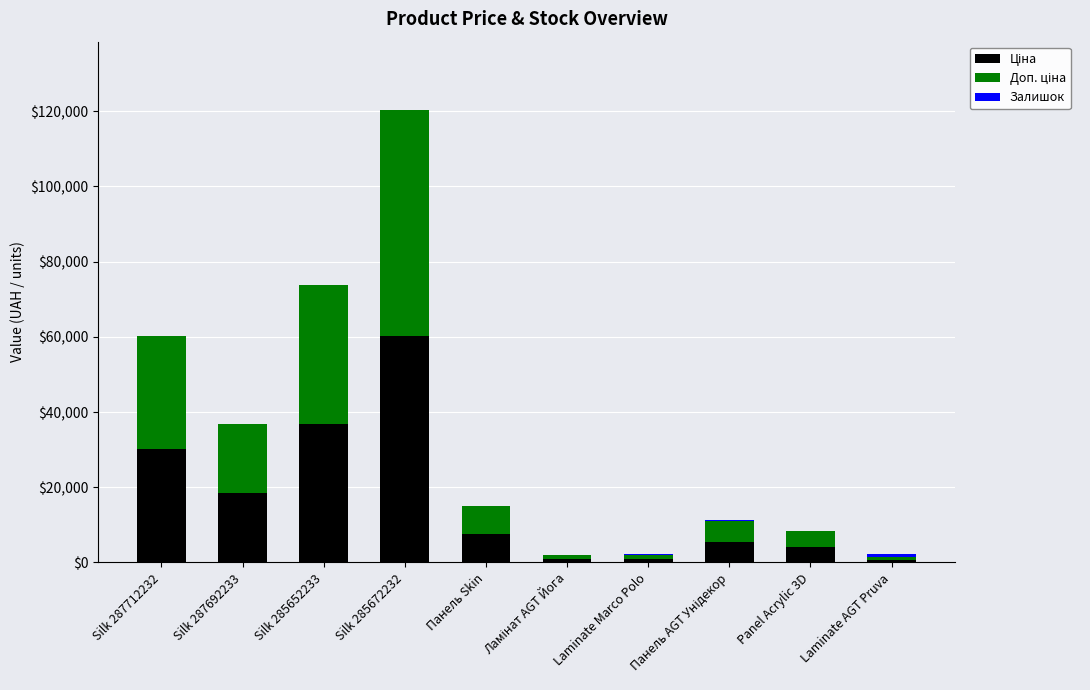

At which category is the sum across all series the highest?

Silk 285672232